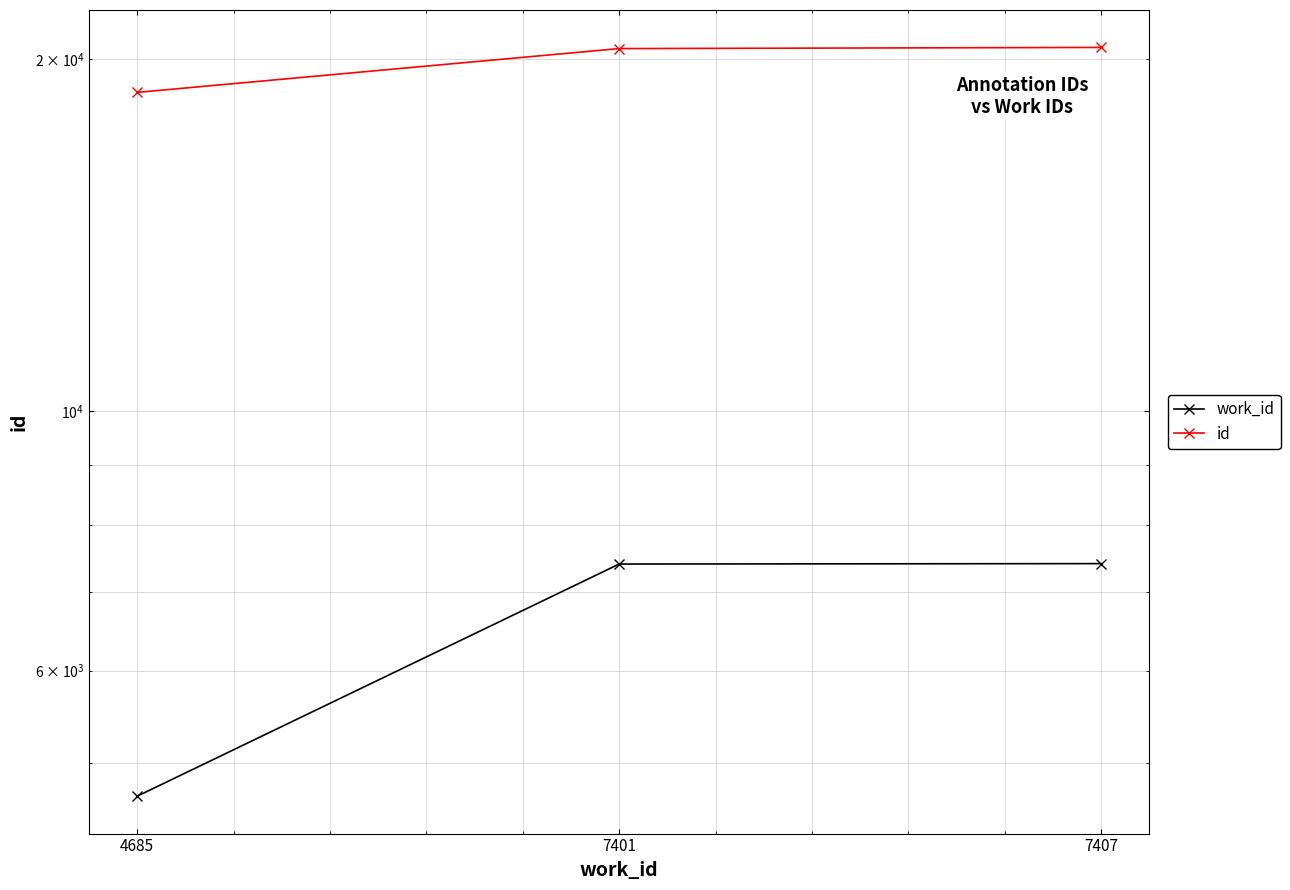

Reading left to right, list all the values displayed in this chart.

work_id: 4685=4685	7401=7401	7407=7407
id: 4685=18741	7401=20430	7407=20476